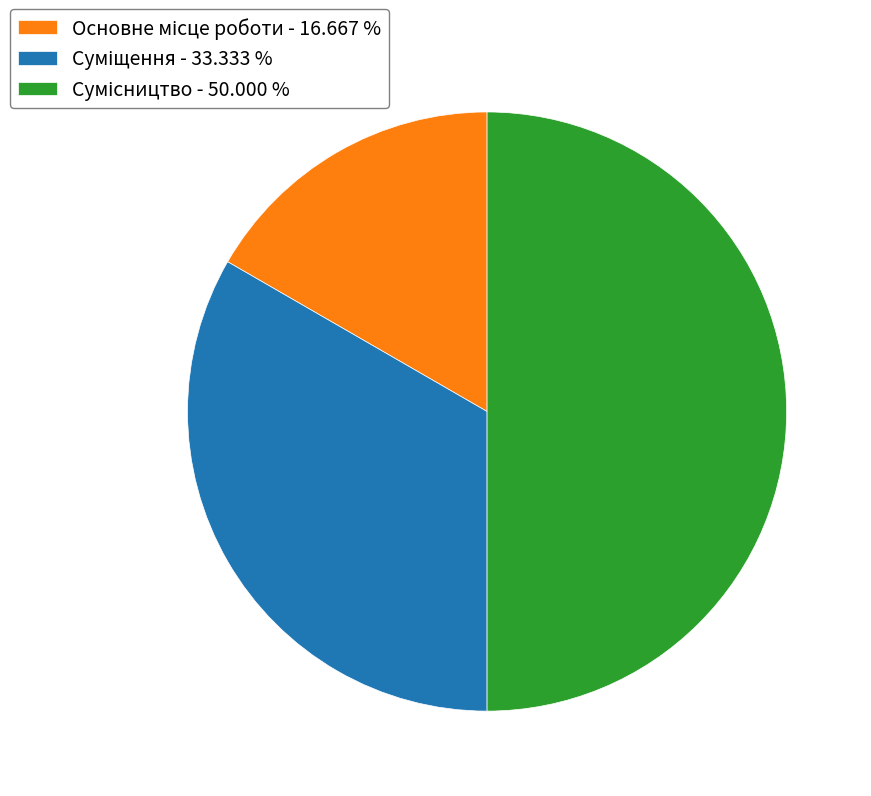

How many slices are in this pie chart?

3